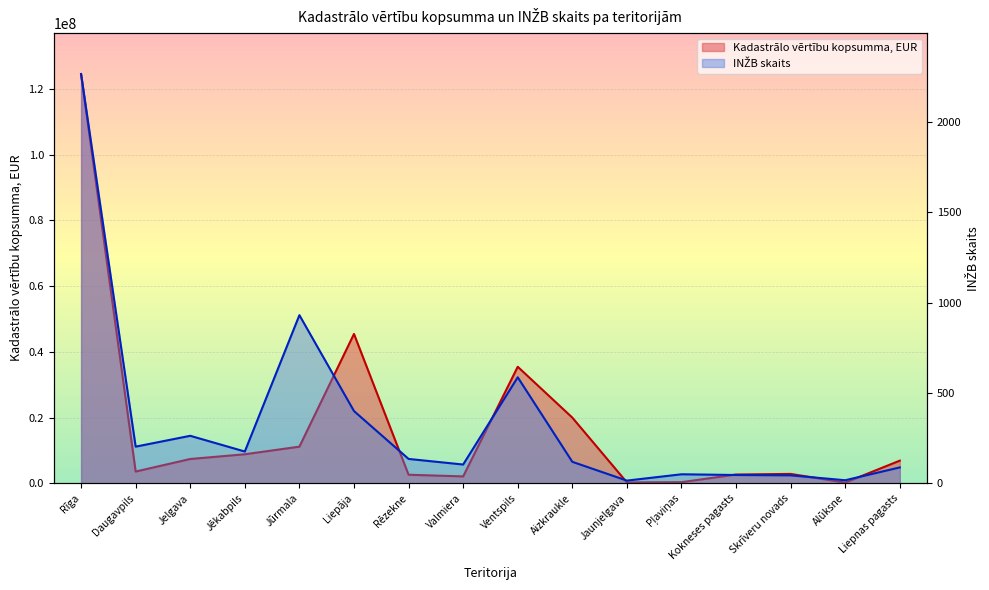

Which series has the largest total across all categories?

Kadastrālo vērtību kopsumma, EUR